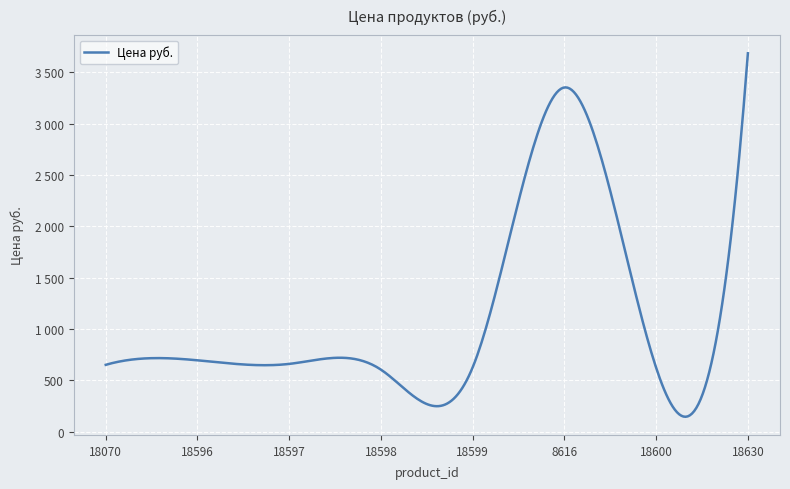

True or false: there are more than 2 points higher than both neighbors.

True